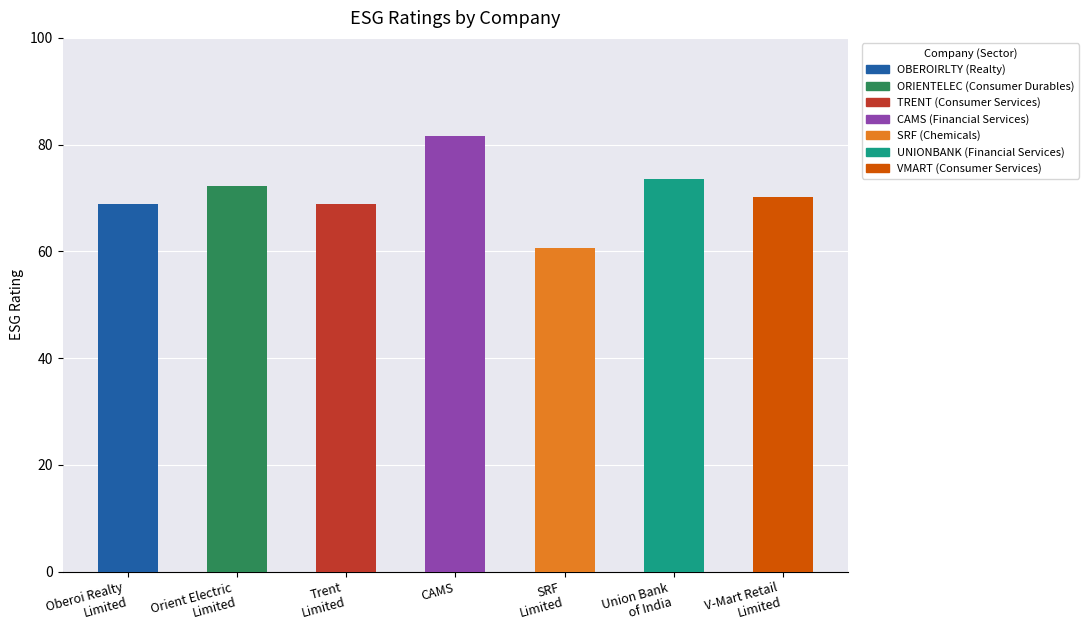

What position from the right is SRF
Limited?

3